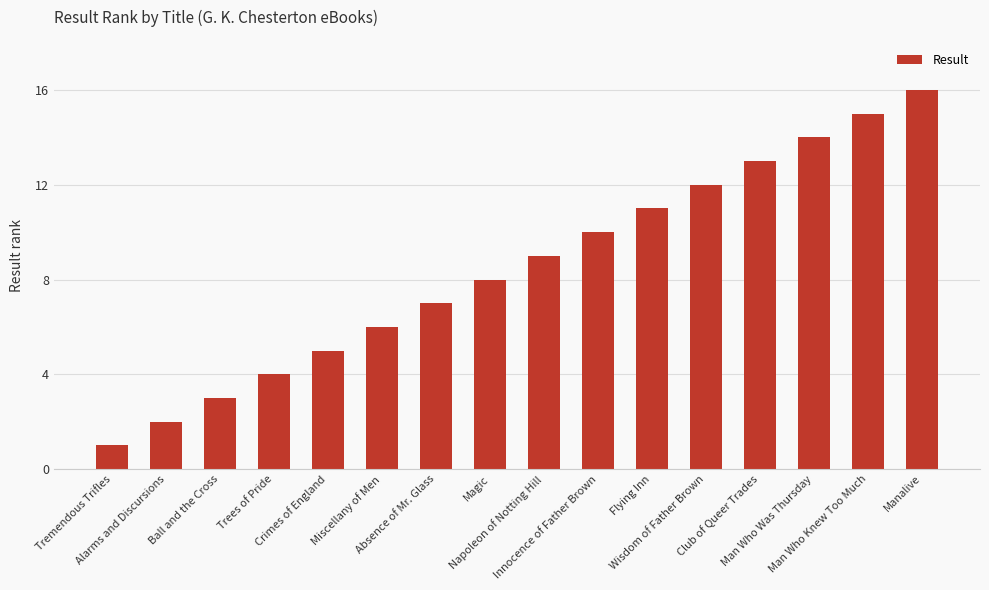

What is the label of the 12th bar from the left?

Wisdom of Father Brown